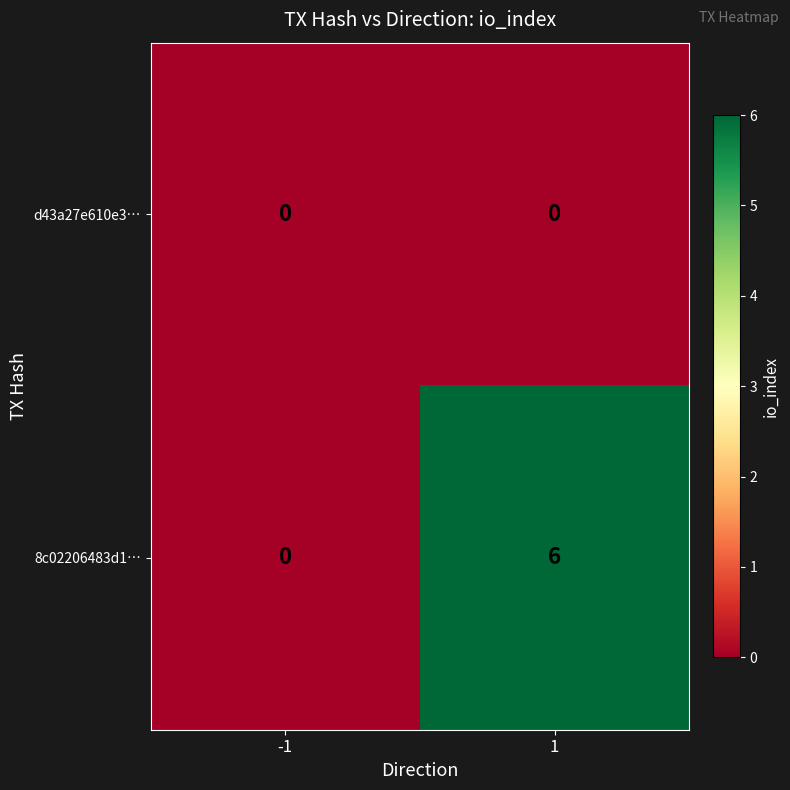

The value of 8c02206483d1… at 1 is 9. True or false?

False